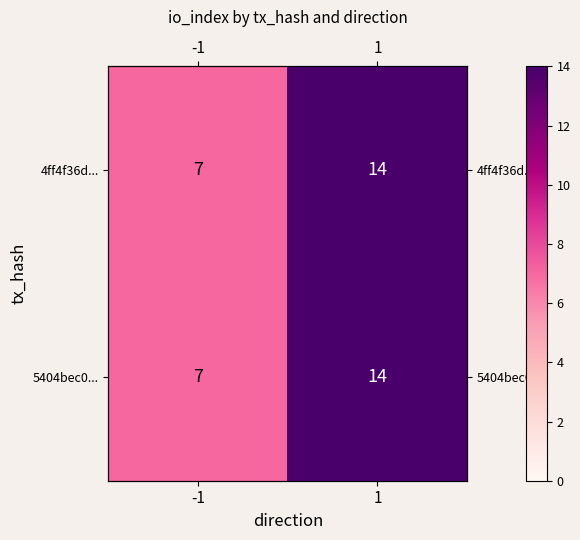

Count the number of categories in the chart.

2